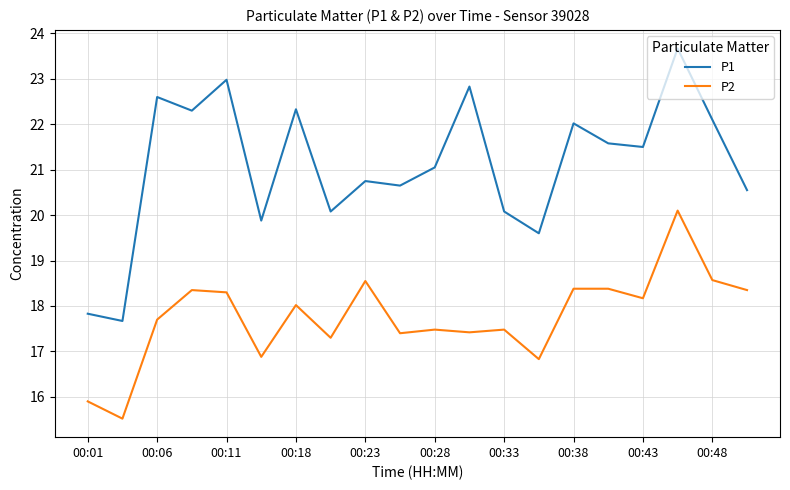

What is the maximum value shown in the chart?

23.7